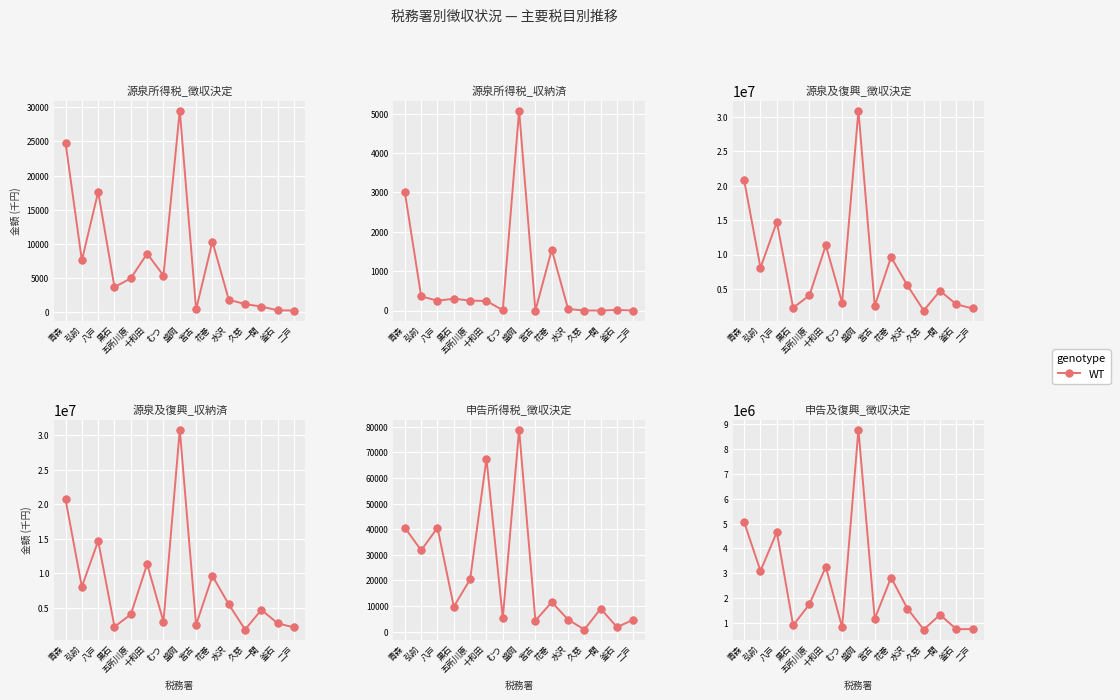

What is the change in value from 五所川原 to 一関?

-426952